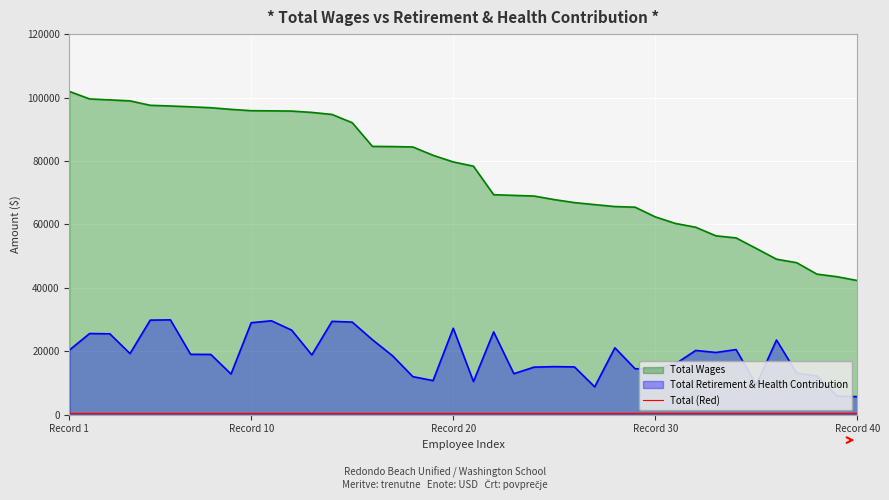

Is the value of Total Retirement & Health Contribution at 14 greater than the value of Total Wages at 27?

No